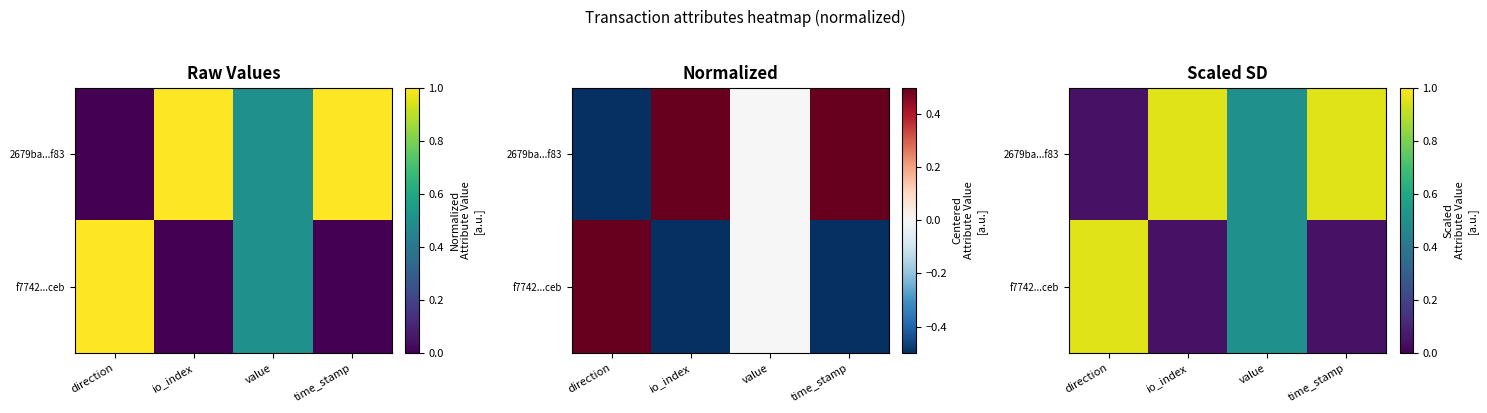

What is the difference between the 2679ba...f83 values at value and time_stamp?

0.5